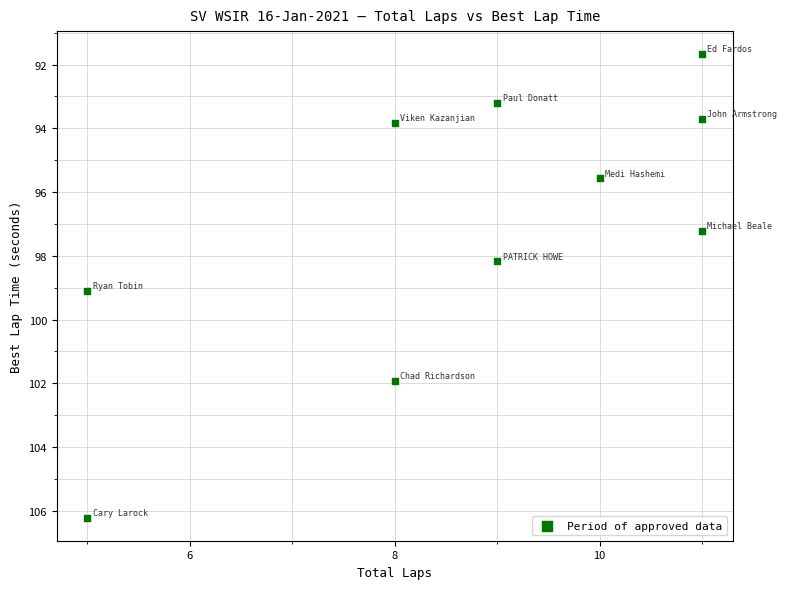

What Y value in the scatter plot is closest to 98?

98.2